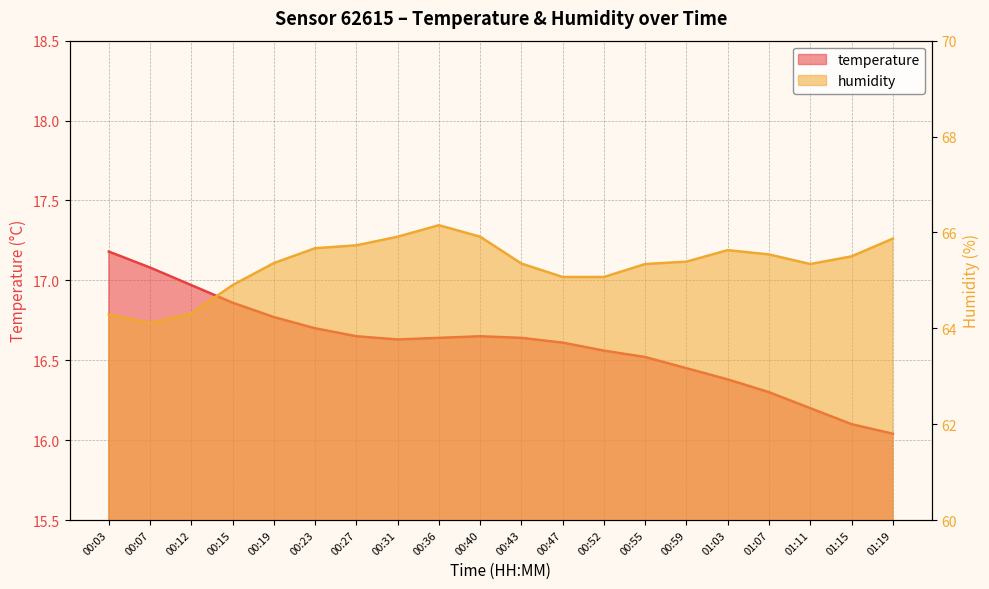

How many interior local valleys does the temperature series have?

1